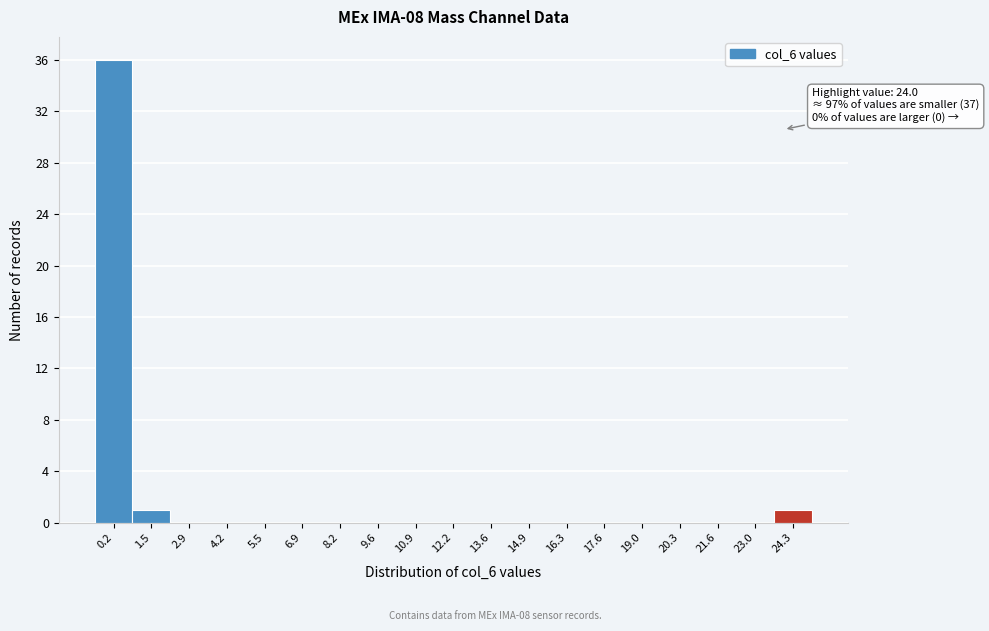

Which range on the x-axis has the tallest bar?

-0.4 to 0.8